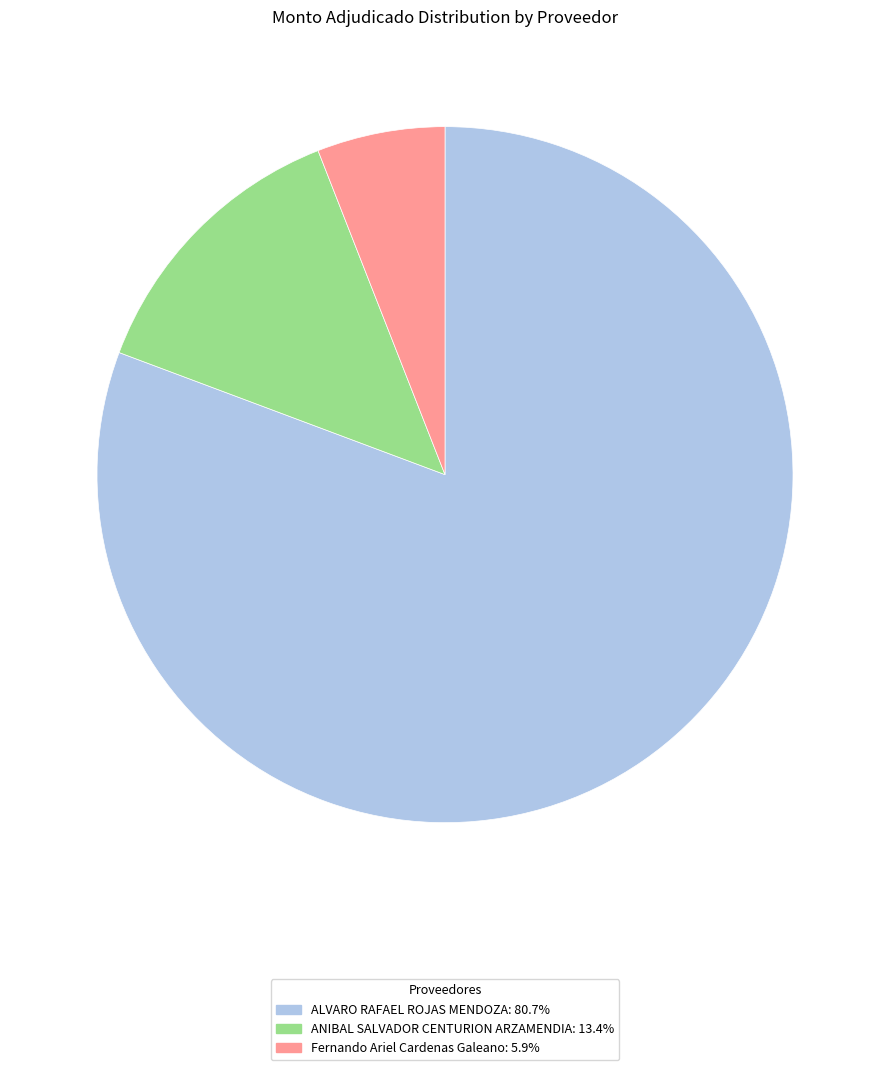

What is the smallest slice in the pie chart?

Fernando Ariel Cardenas Galeano